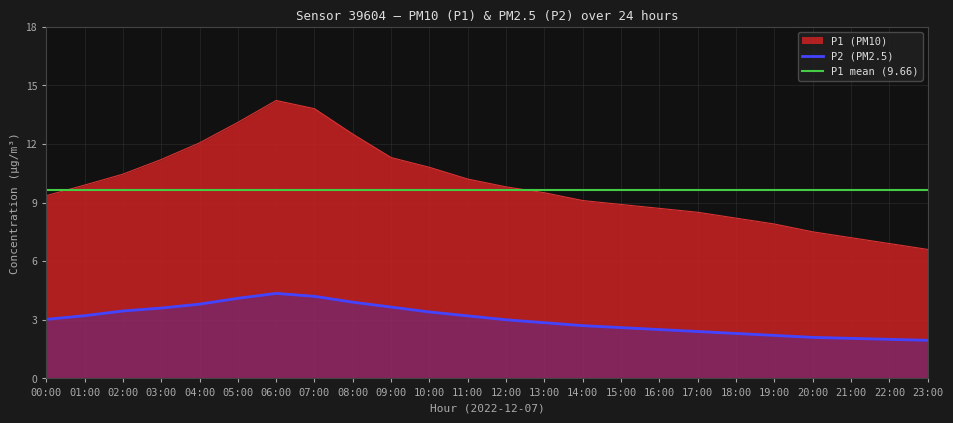

What position from the right is 14:00?

10